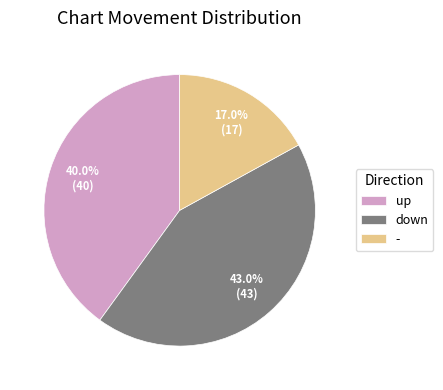

To the nearest percent, what is the difference between the largest and smallest slice percentages?

26%